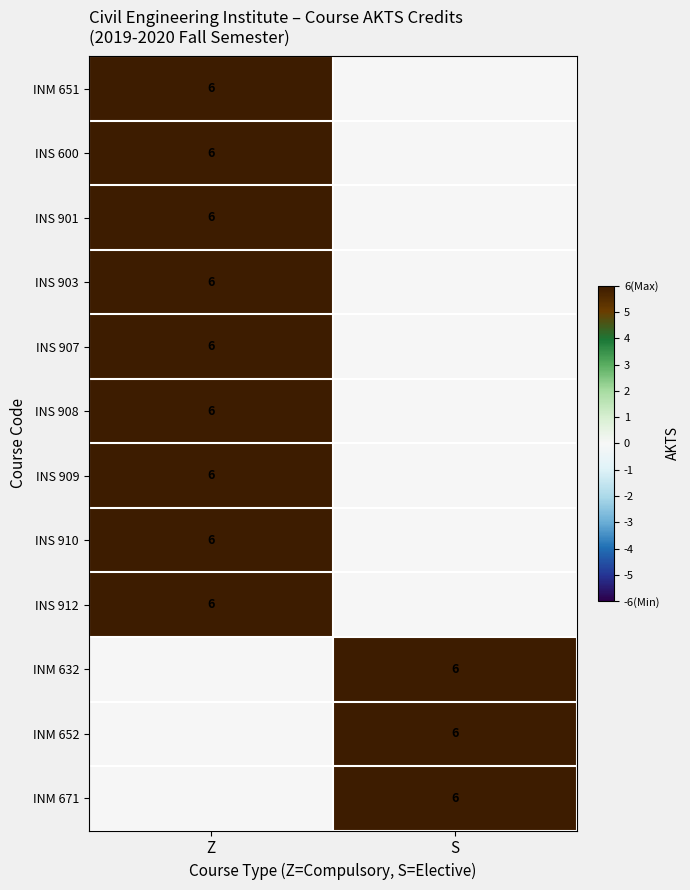

Is it true that INS 909 equals 1 at Z?

False